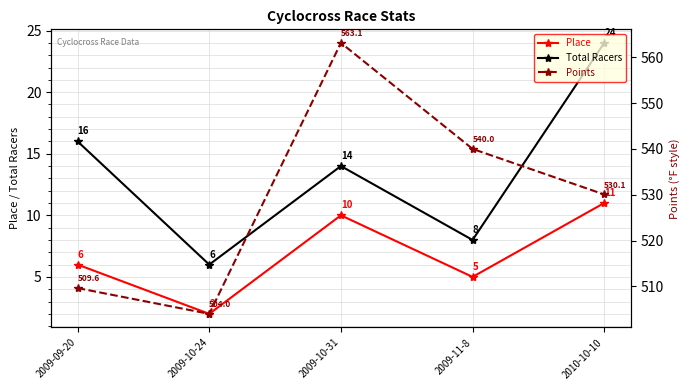

Which series has the largest total across all categories?

Points